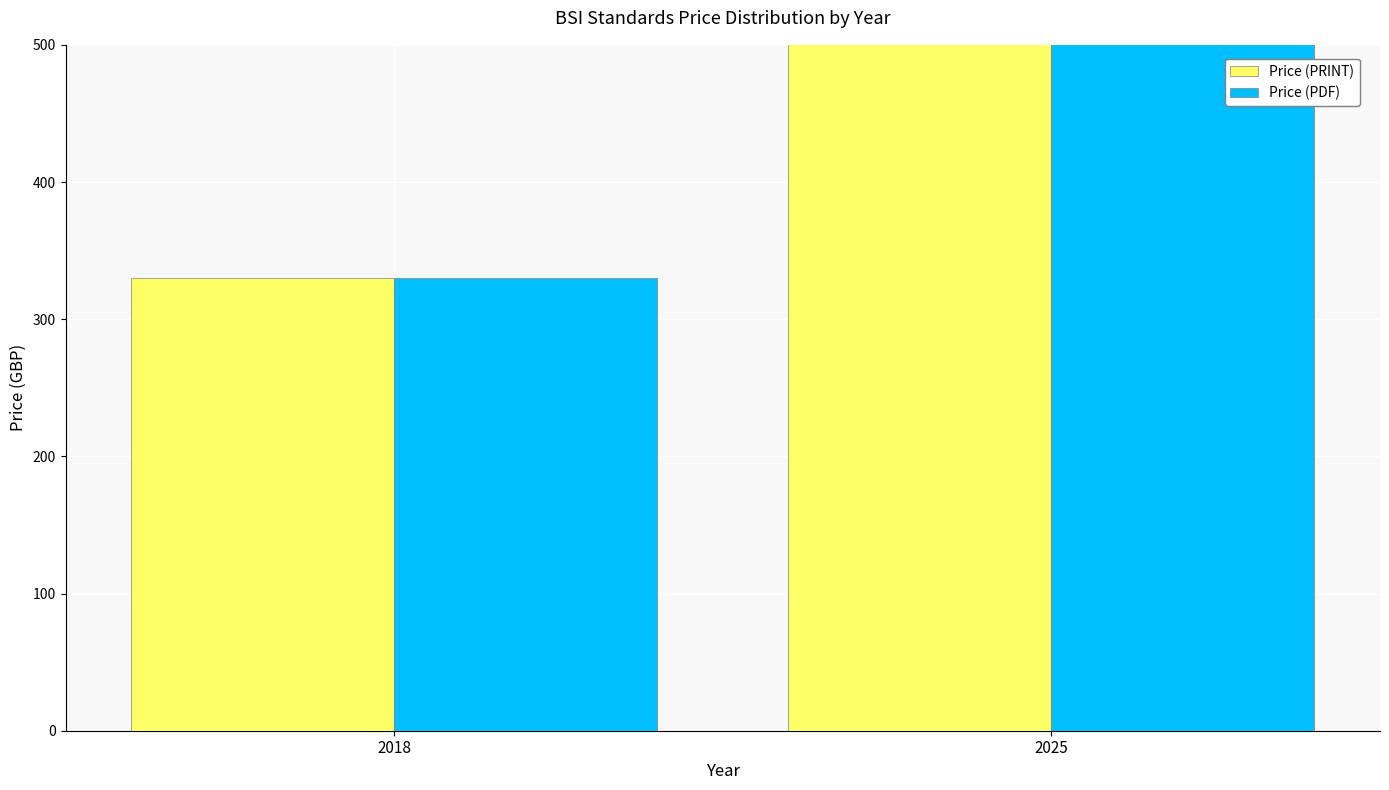

How many bars are there in total?

4